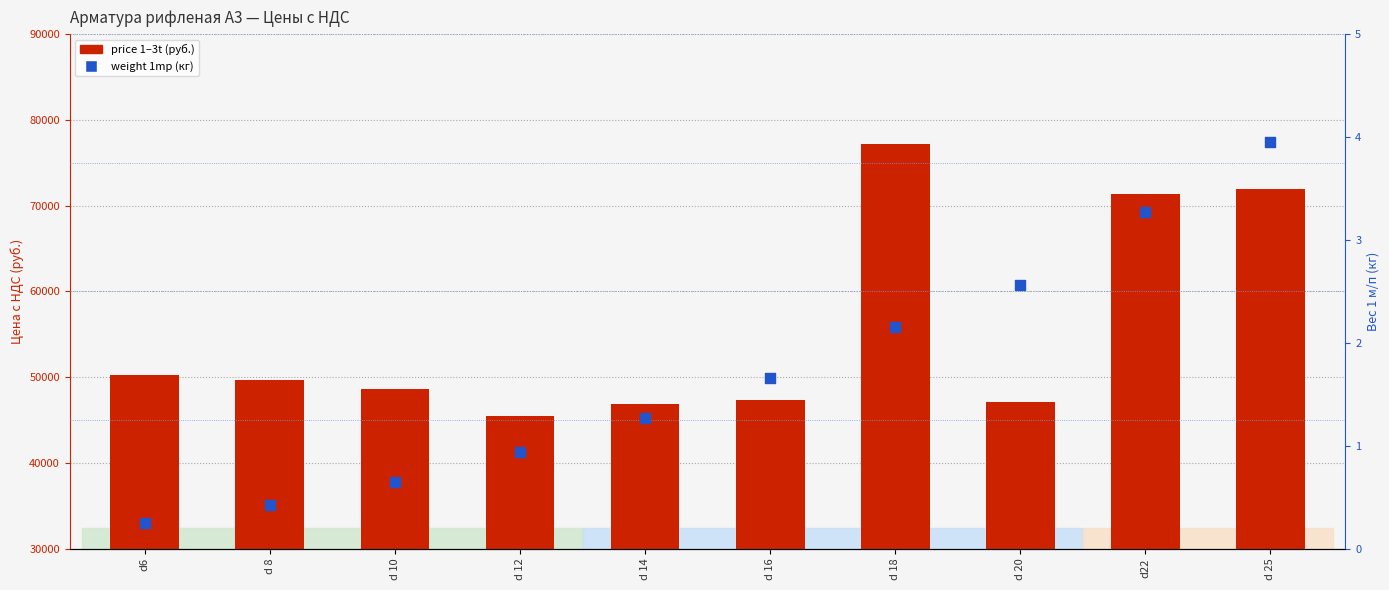

Which series reaches the maximum Y coordinate?

price 1–3t